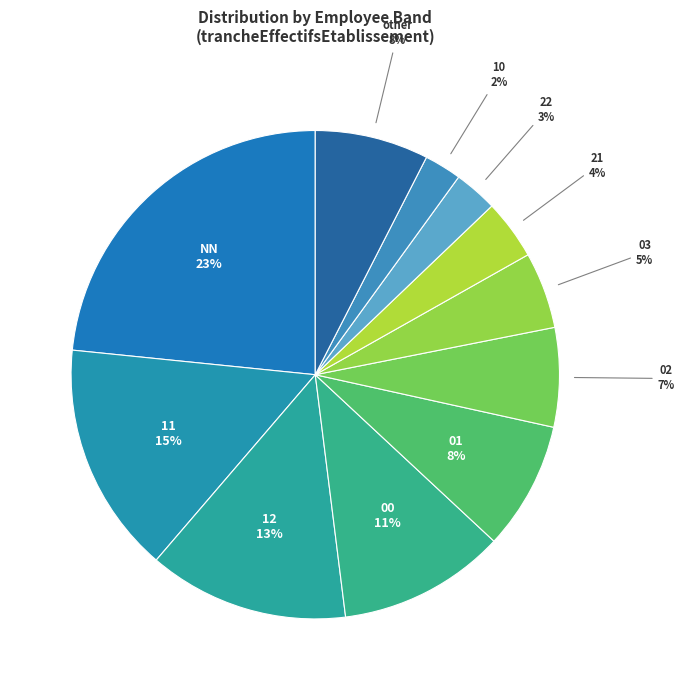

How many segments does this pie chart have?

11